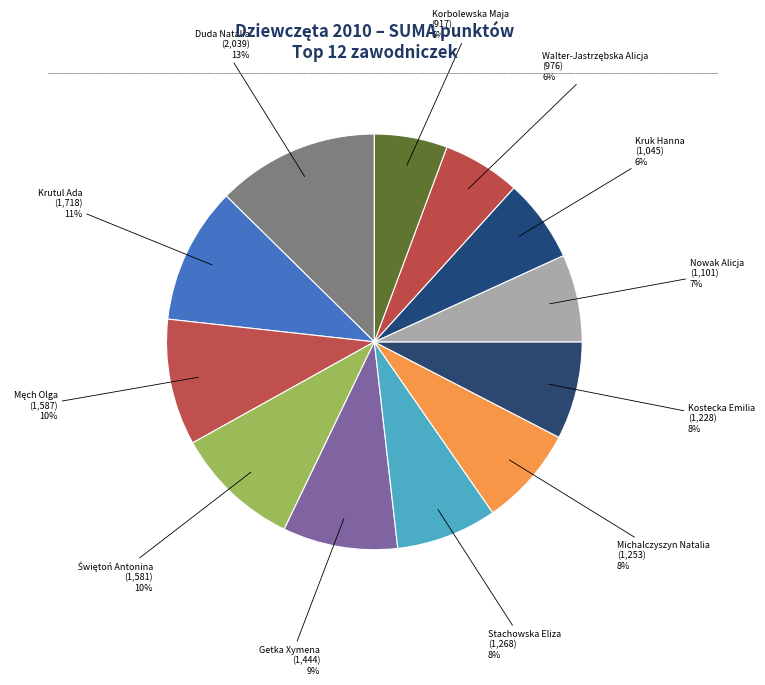

Does any single category account for the majority?

No